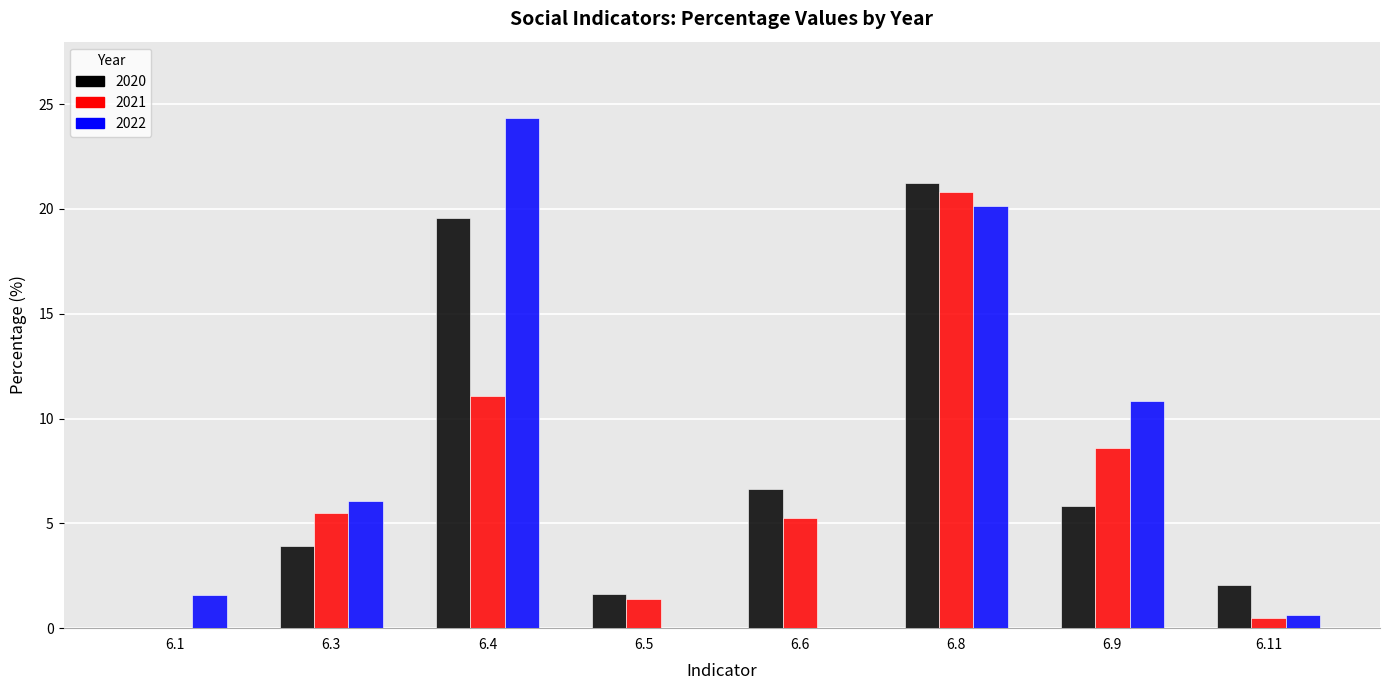

What is the sum of the 2021 values at 6.1 and 6.4?

11.1